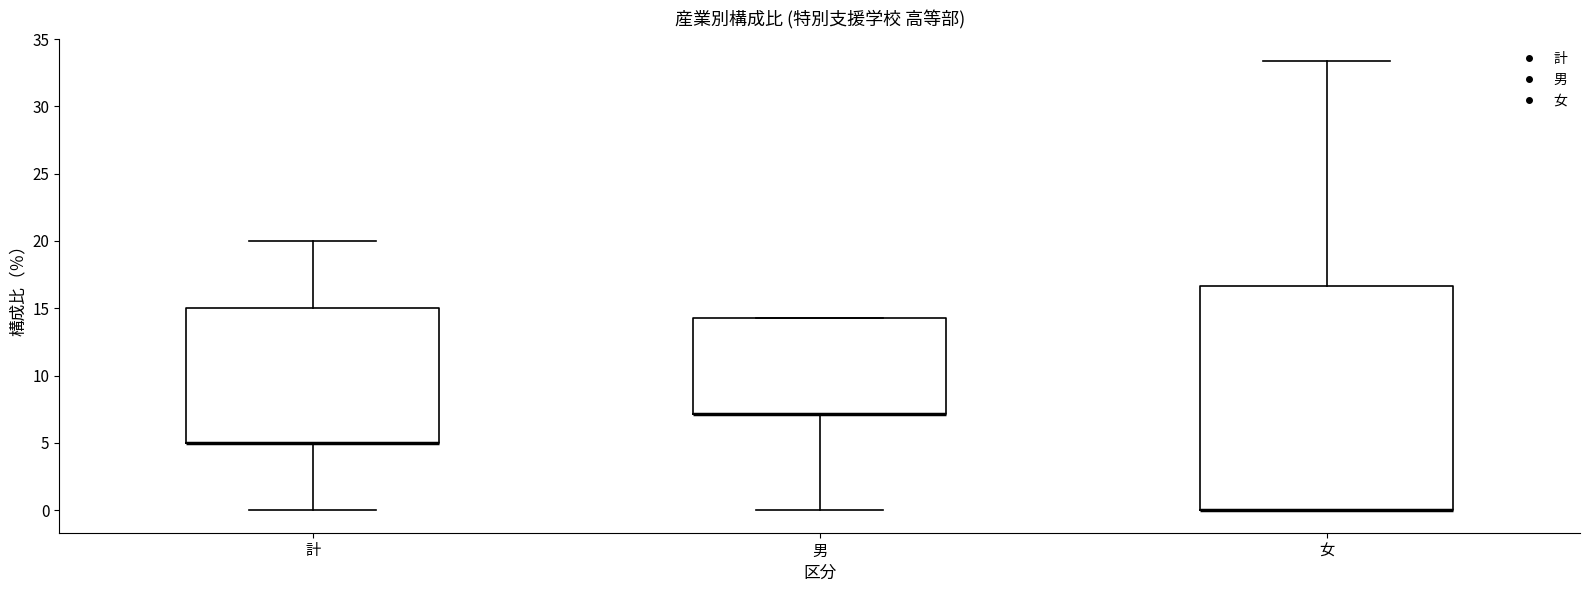

Where does the lower whisker of the box for 計 end on the y-axis? The values are not printed on the chart, so give them approximately, as read against the axis.

0.0